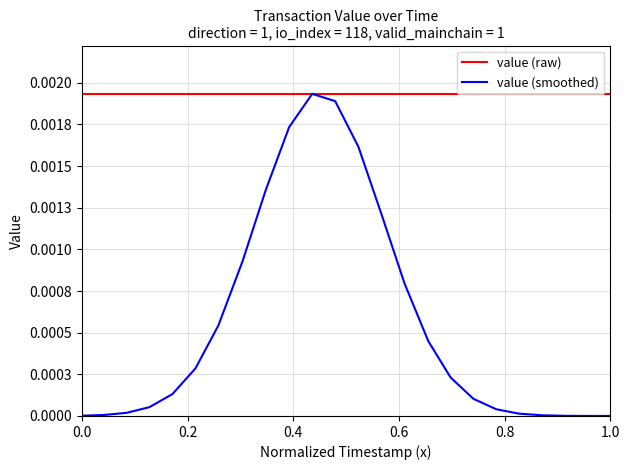

Is this an area chart (filled region under the line)?

No